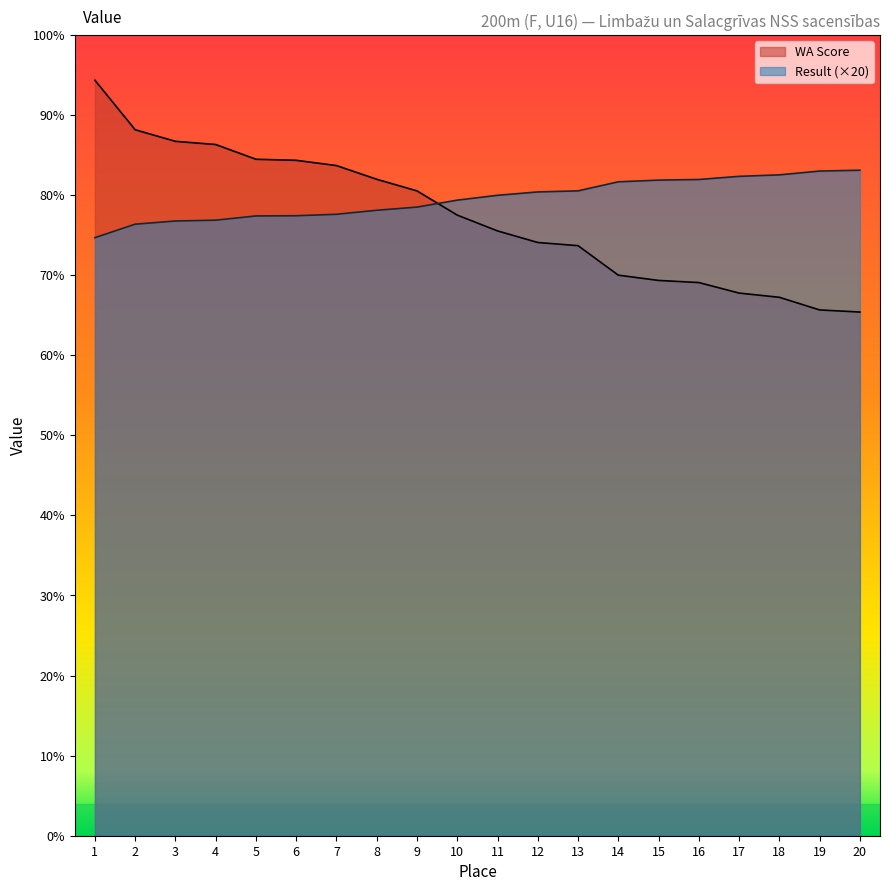

List the series in order of their overall mean, highest first.

Result (×20), WA Score